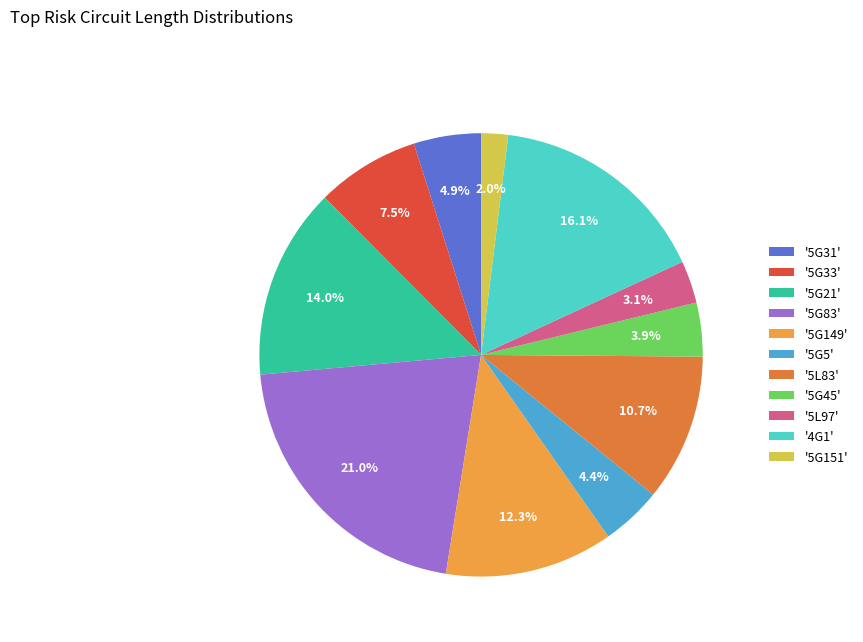

How many segments does this pie chart have?

11